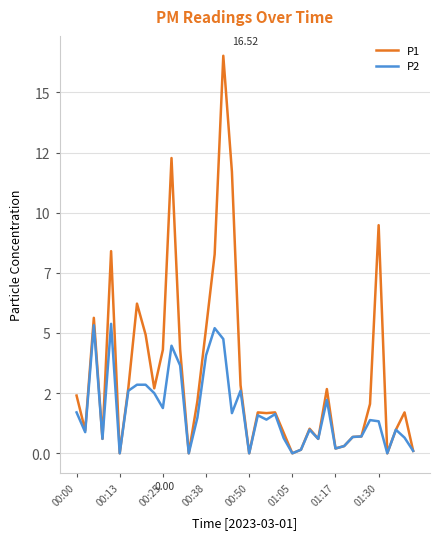

Is this an area chart (filled region under the line)?

No